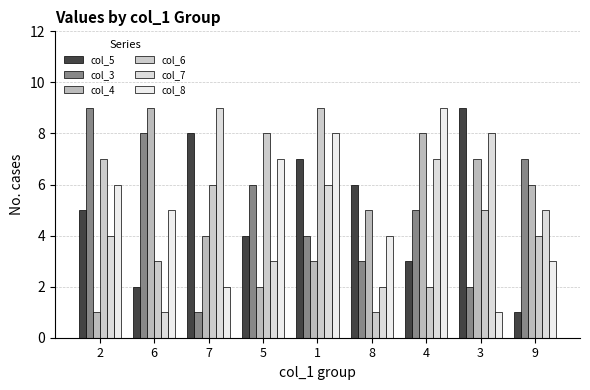

Is the value of col_5 at 6 greater than the value of col_6 at 6?

No